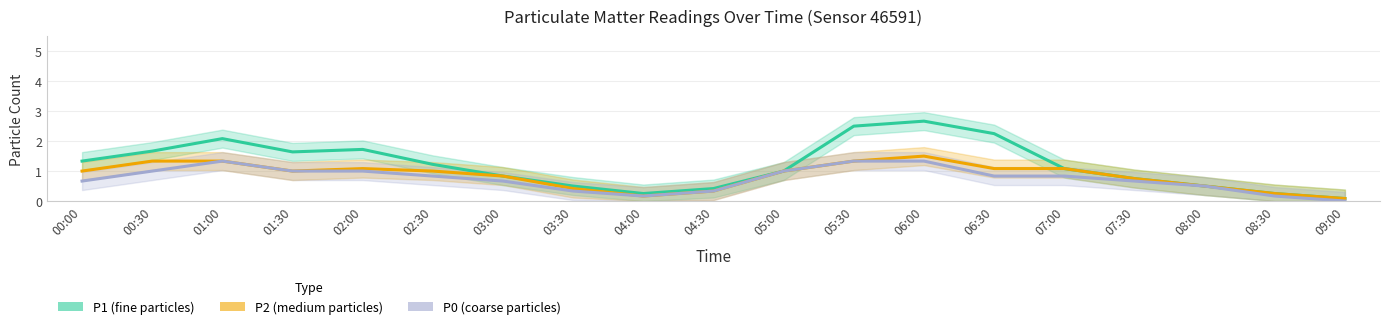

Between 02:00 and 03:30, which series saw the biggest shift?

P1